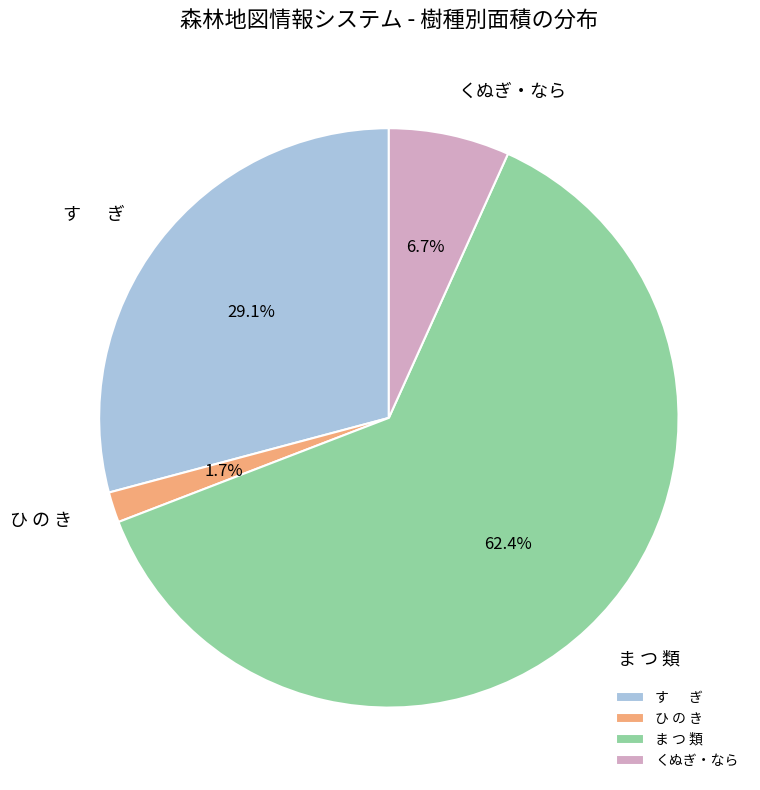

The ひ の き slice represents 2% of the pie. True or false?

True